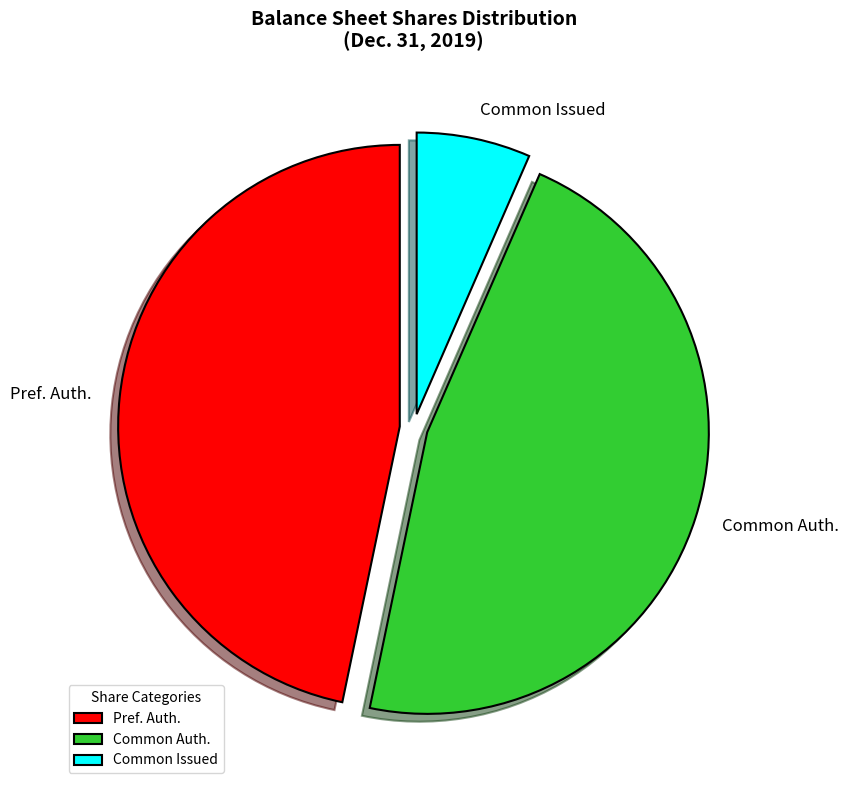

How many slices are in this pie chart?

3